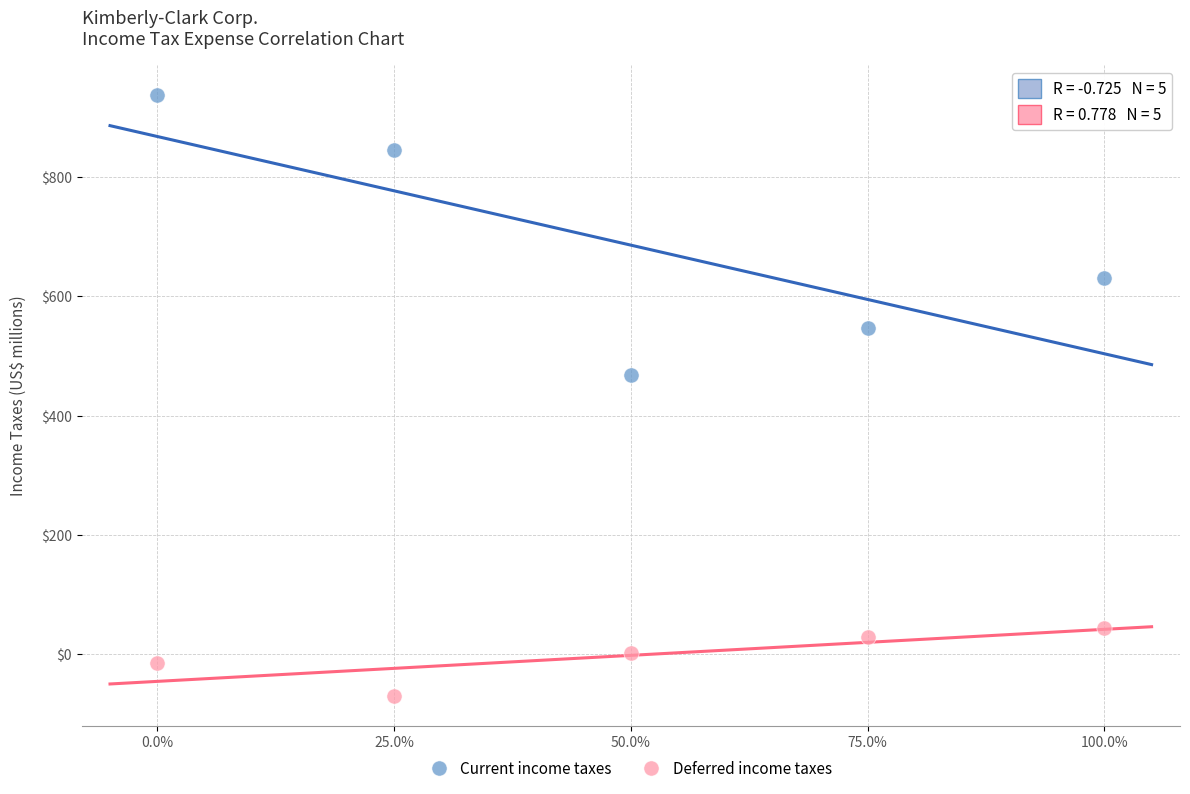

Which series contains the lowest Y value?

Deferred income taxes